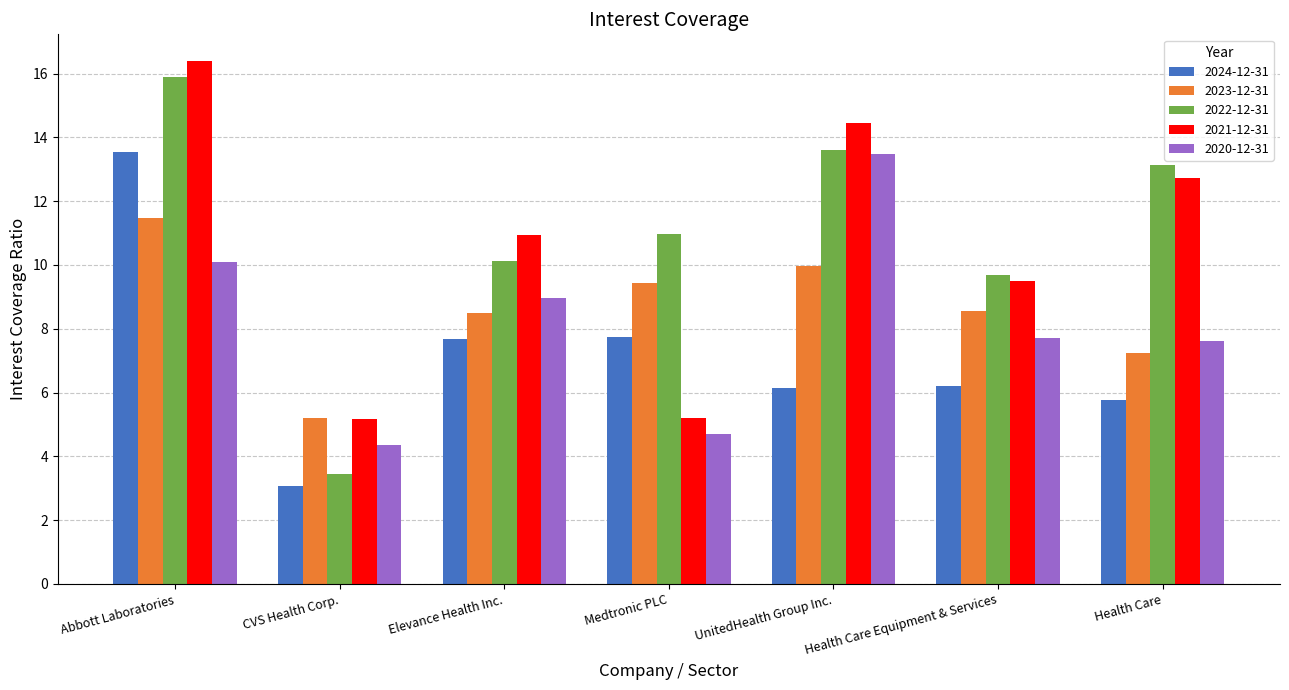

At which label does 2022-12-31 reach its minimum?

CVS Health Corp.